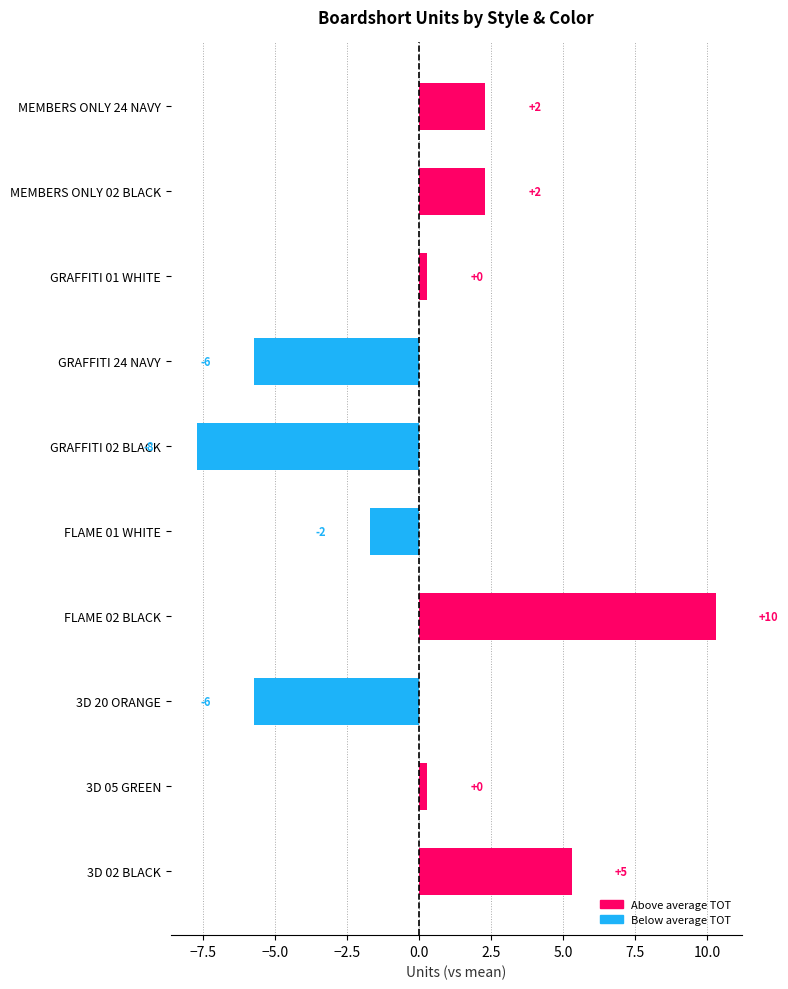

How many bars are there in total?

10